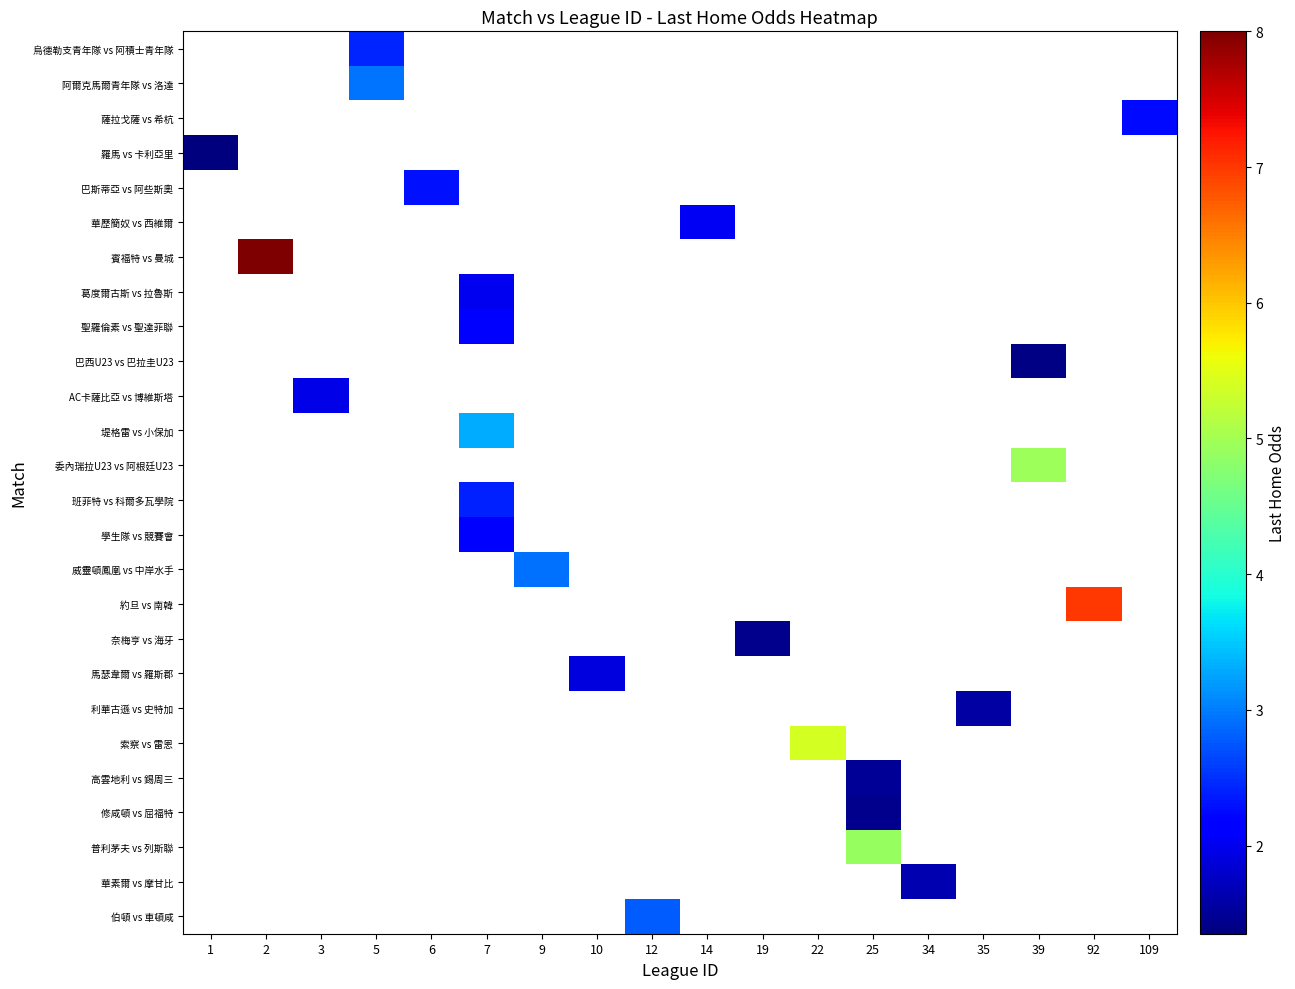

What is the minimum value shown in the chart?

1.4